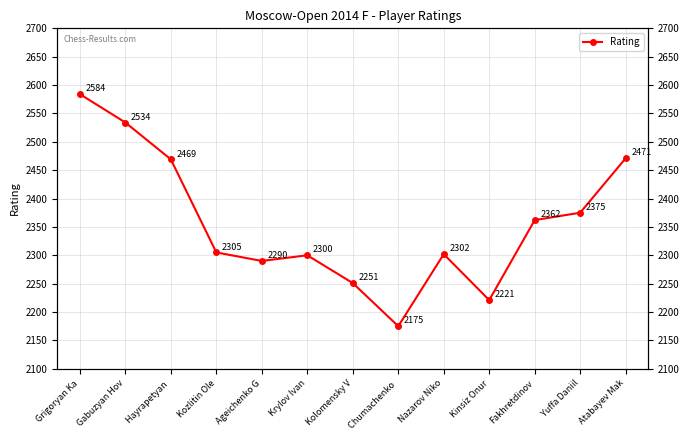

What is the change in value from Krylov Ivan to Chumachenko ?

-125